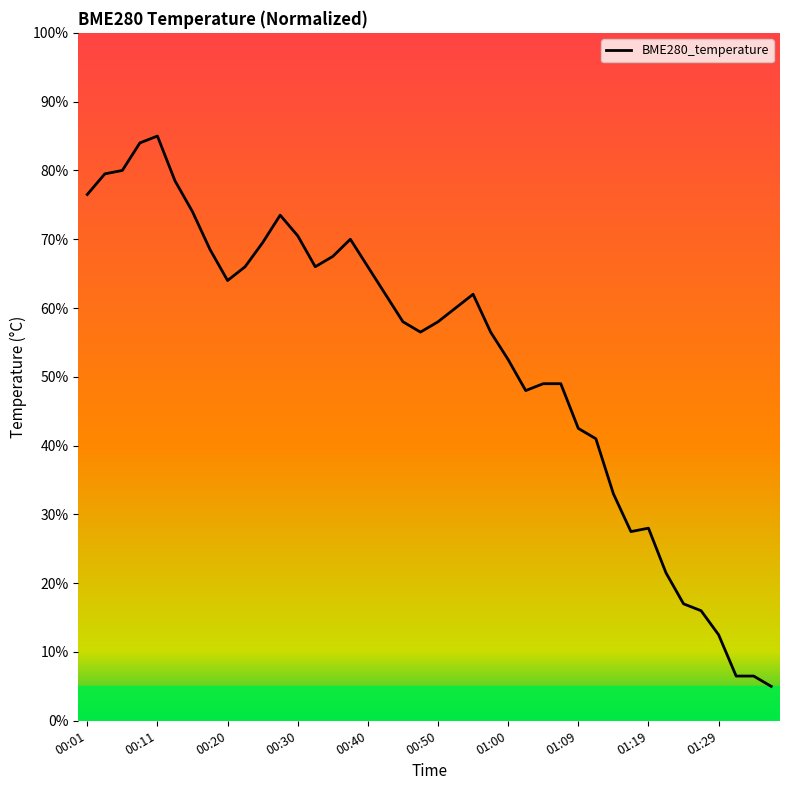

The value of BME280_temperature at 00:30 is 27.8. True or false?

False